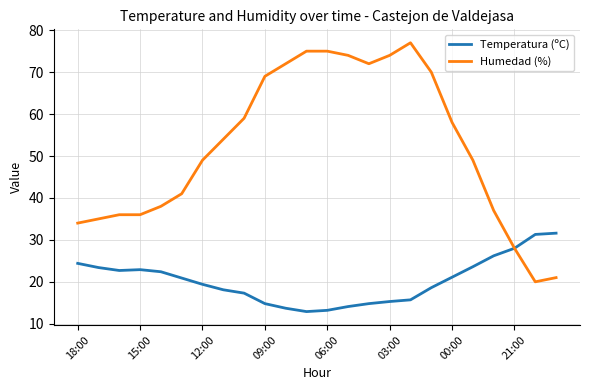

Which series has the largest range (max minus min)?

Humedad (%)